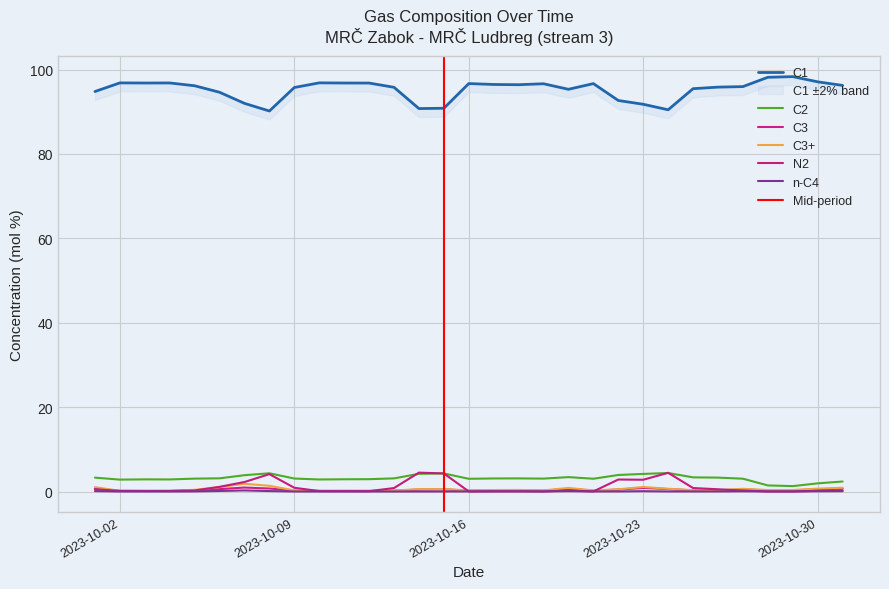

True or false: C1 and n-C4 intersect in this chart.

False